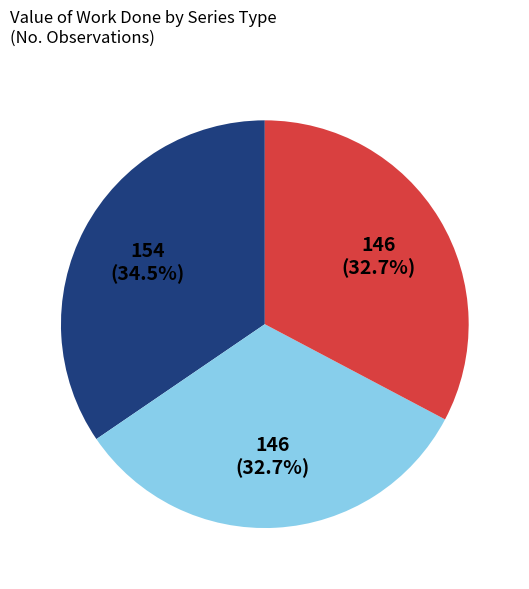

Is there any slice that represents more than half of the pie?

No